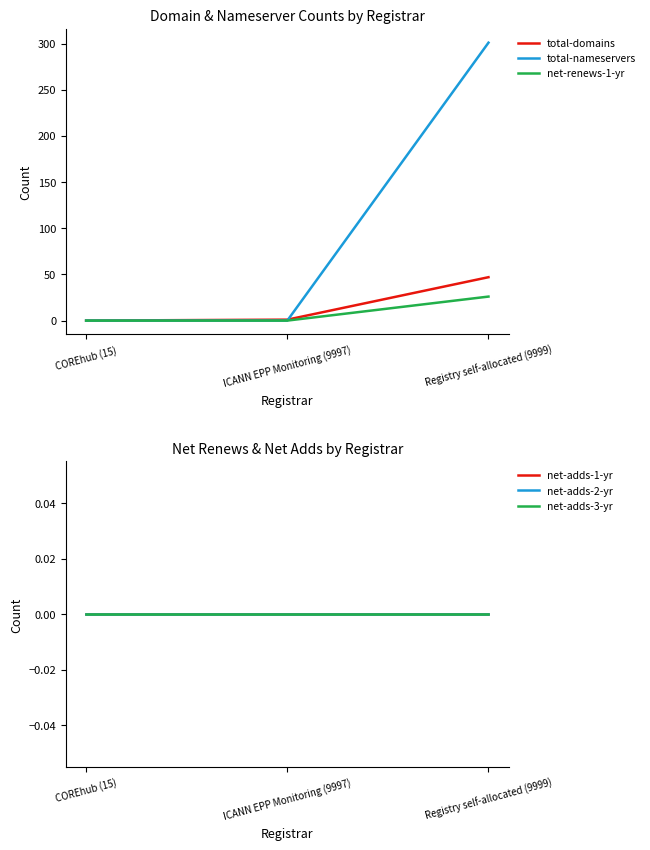

Does the chart display data point markers on the line(s)?

No